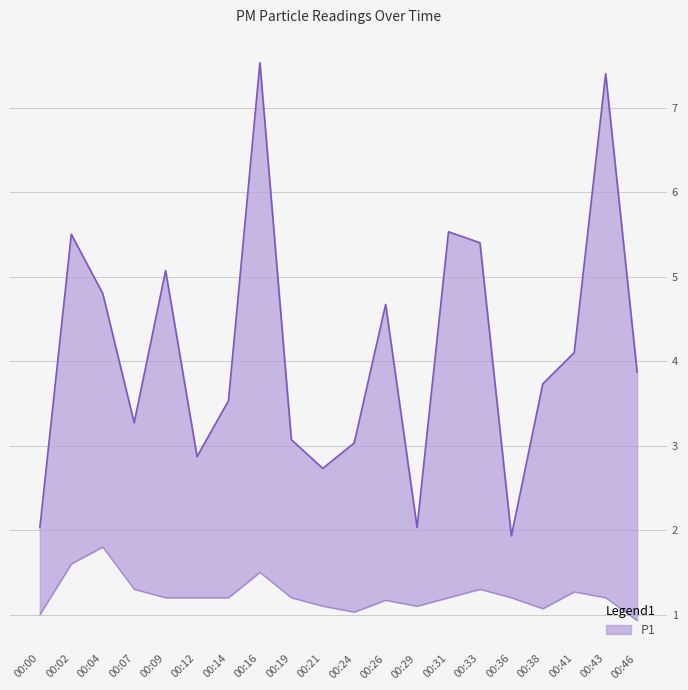

How many lines are shown in the chart?

2